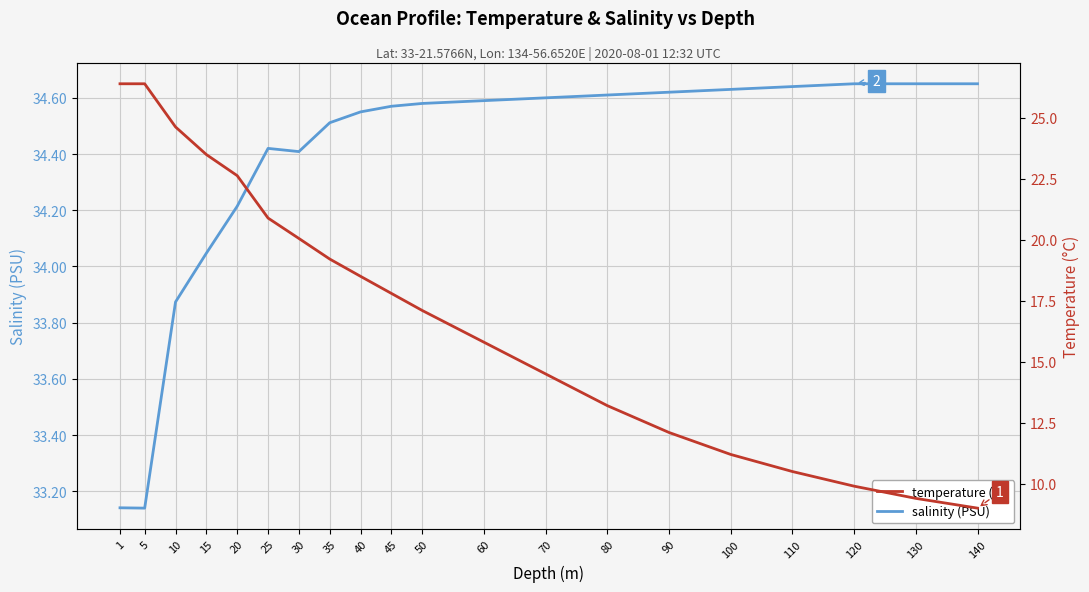

What is the greatest value displayed?

34.6